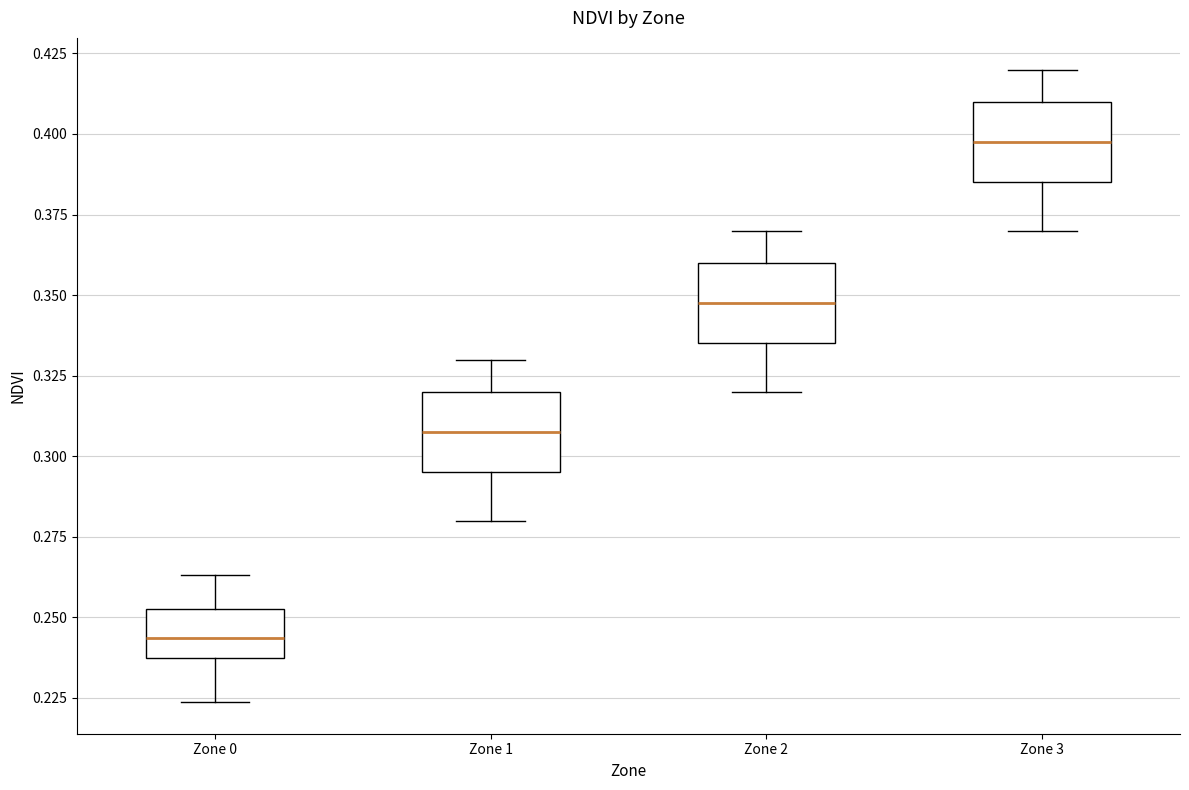

Where does the lower whisker of the box for Zone 3 end on the y-axis? The values are not printed on the chart, so give them approximately, as read against the axis.

0.370